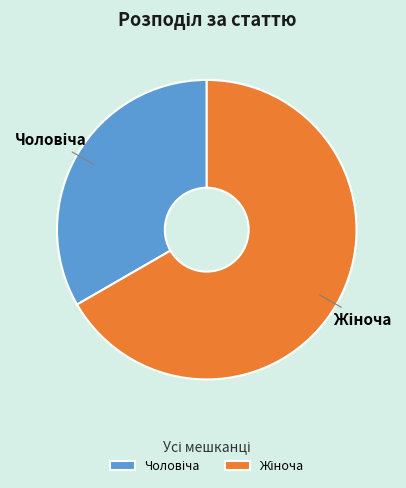

Is there a majority slice in this chart?

Yes